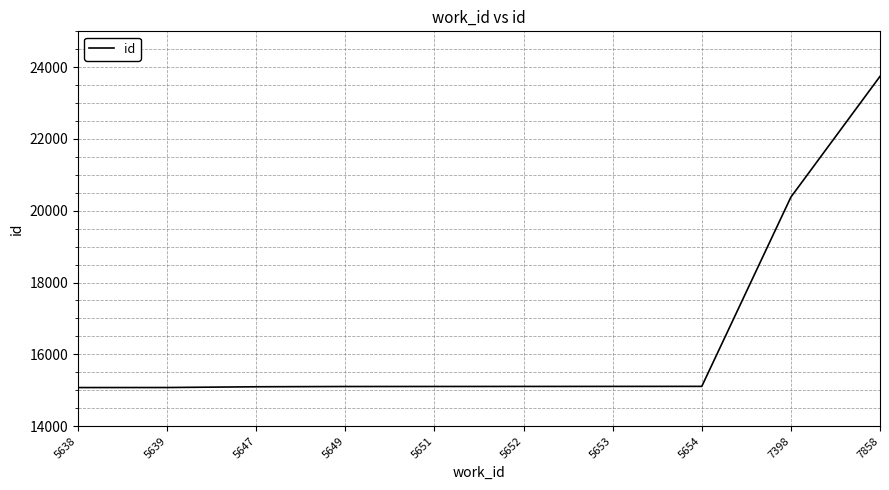

At which category does the chart reach its peak across all series?

7858